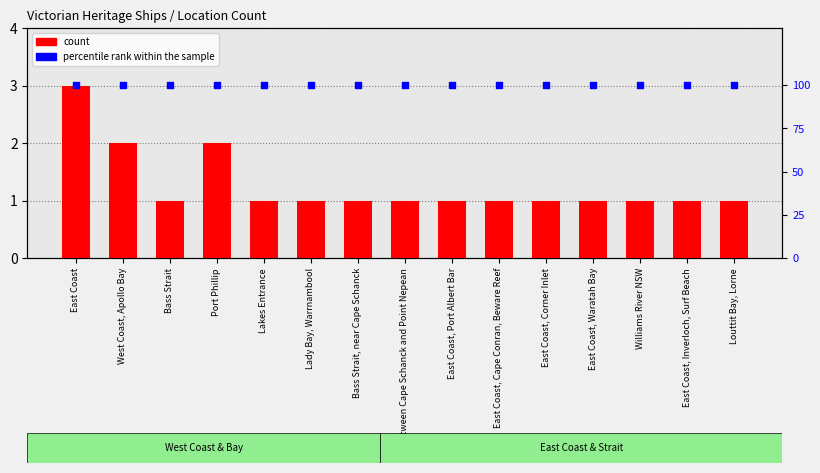

What is the total value across all series at Bass Strait?

101